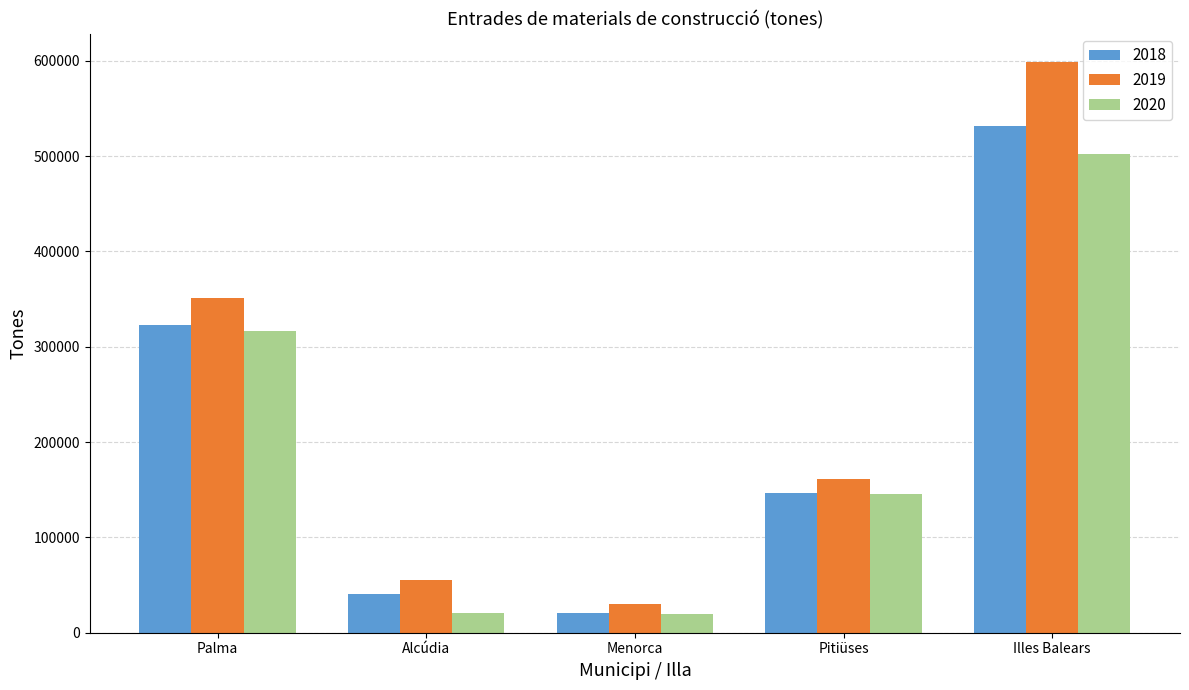

The 2020 series shows 316096 at Palma. True or false?

True